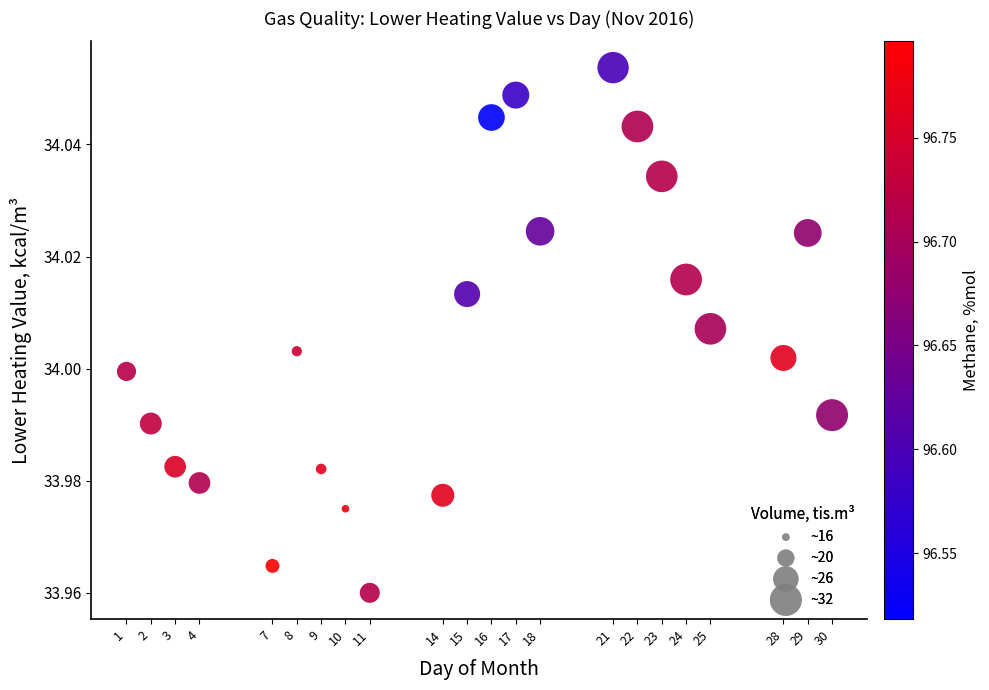

What is the range of X values (max minus min)?

29.0